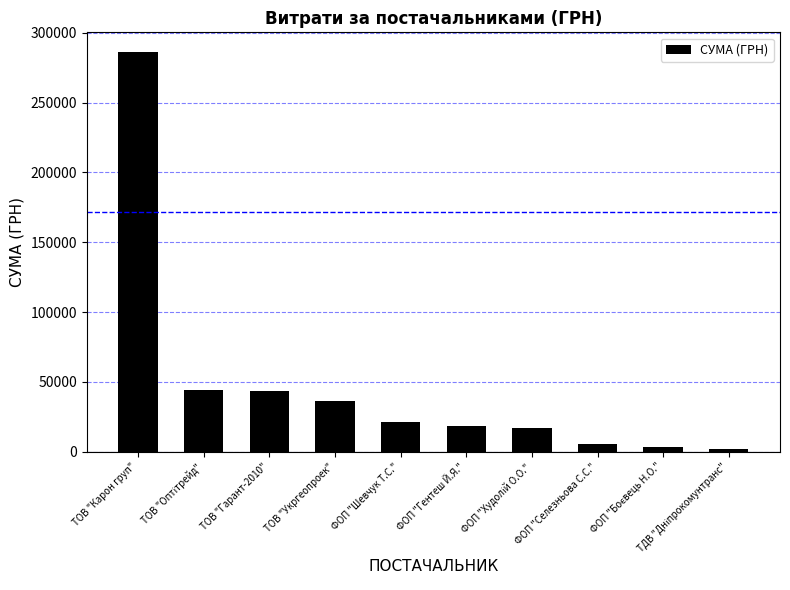

What is the value of the 3rd bar from the left?

43116.0